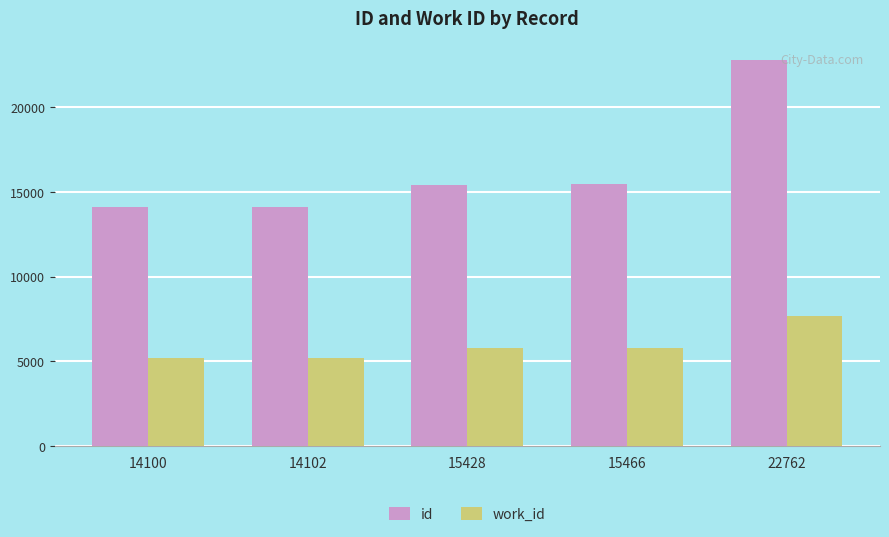

How many bars are there in each group?

2